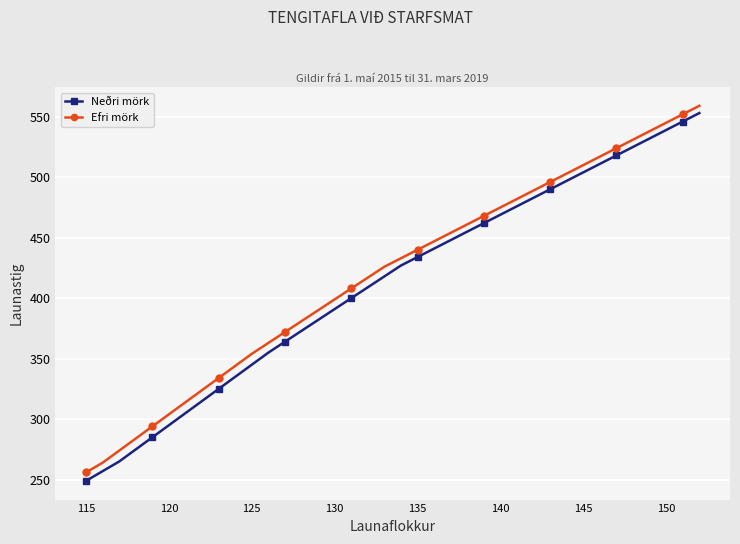

List the series in order of their overall mean, lowest first.

Neðri mörk, Efri mörk